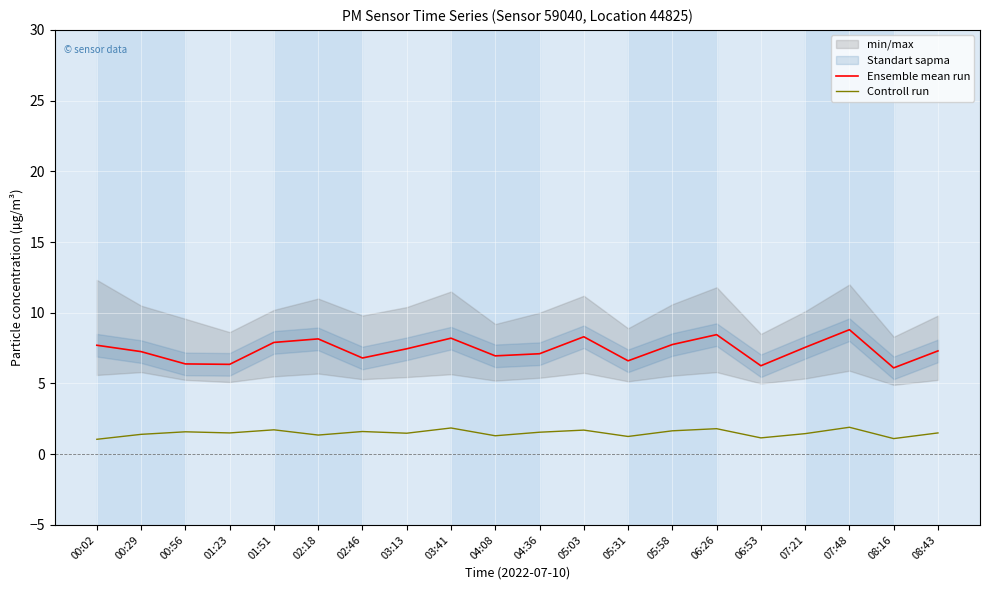

What is the difference between the maximum and minimum values in the Ensemble mean run series?

2.7